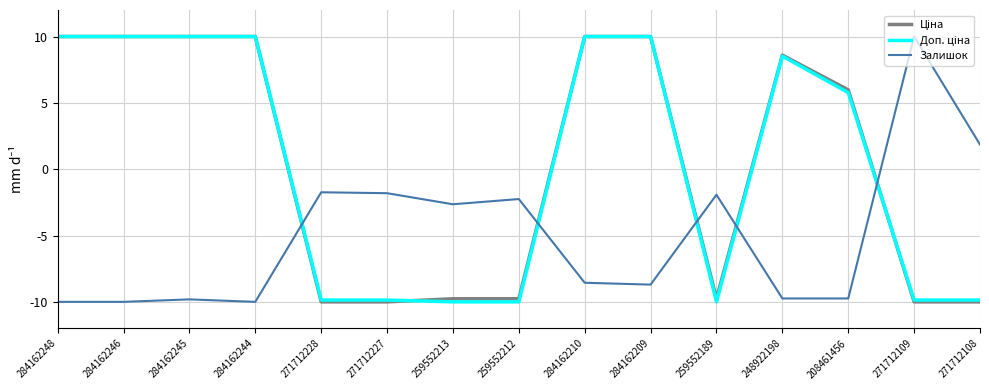

What is the total value across all series at 248922198?

7.4